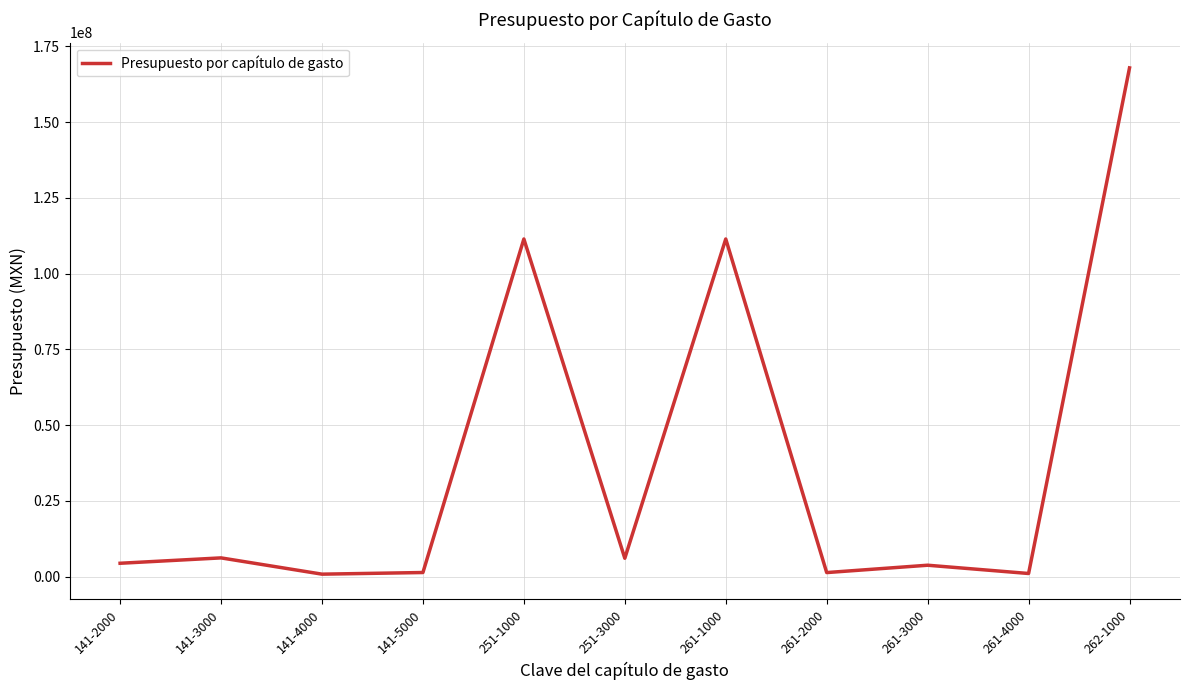

What is the ratio of the value at 261-3000 to the value at 251-3000?

0.6